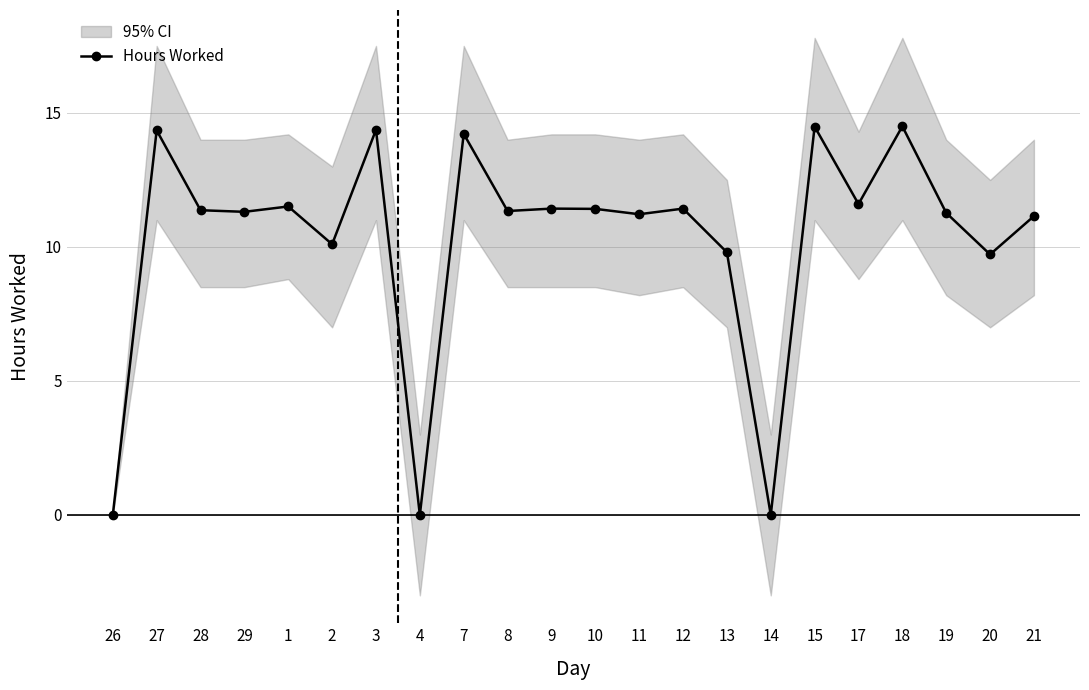

Which has a higher value, 12 or 9?

12